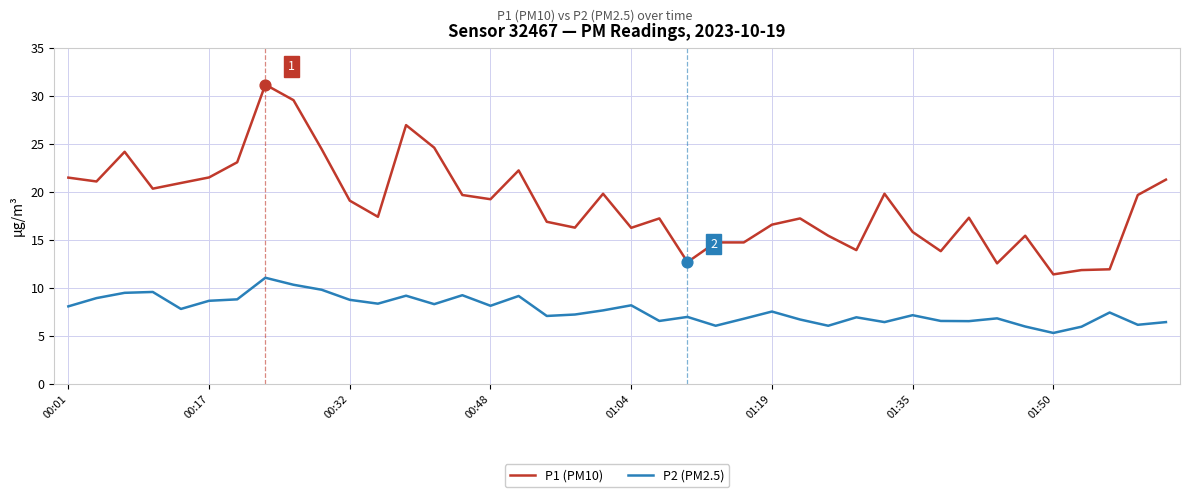

Which series has the largest total across all categories?

P1 (PM10)